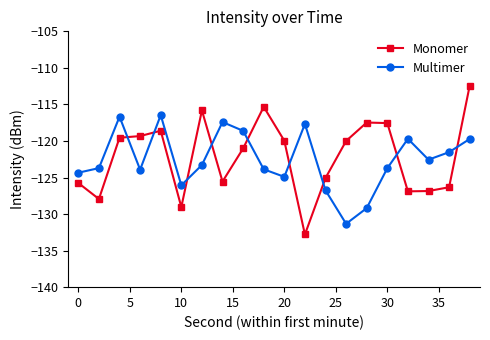

What is the lowest value of the Monomer series?

-132.8